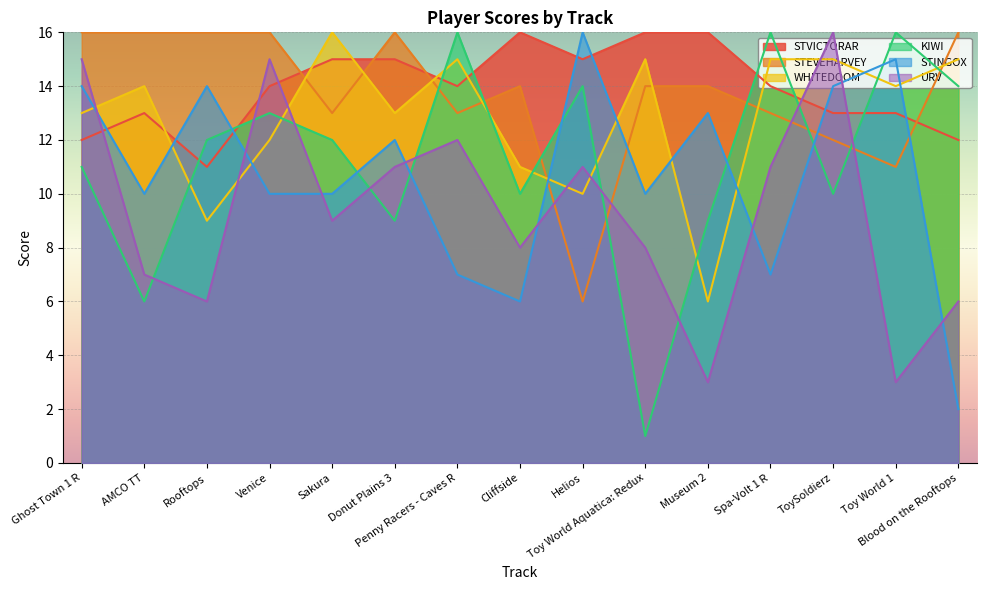

What is the total value across all series at Venice?

80